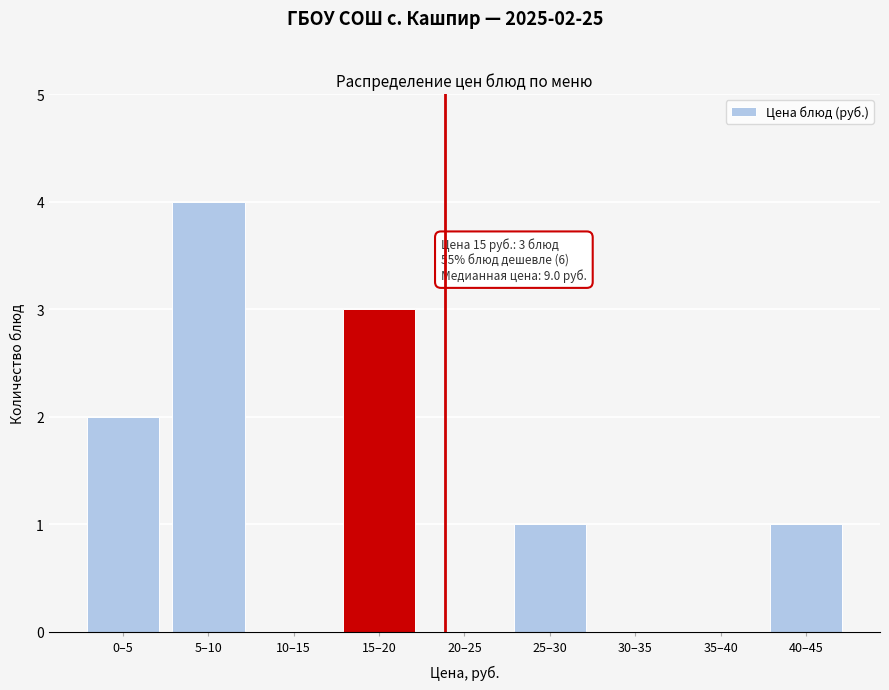

Reading left to right, list all the values displayed in this chart.

0–5=2	5–10=4	10–15=0	15–20=3	20–25=0	25–30=1	30–35=0	35–40=0	40–45=1